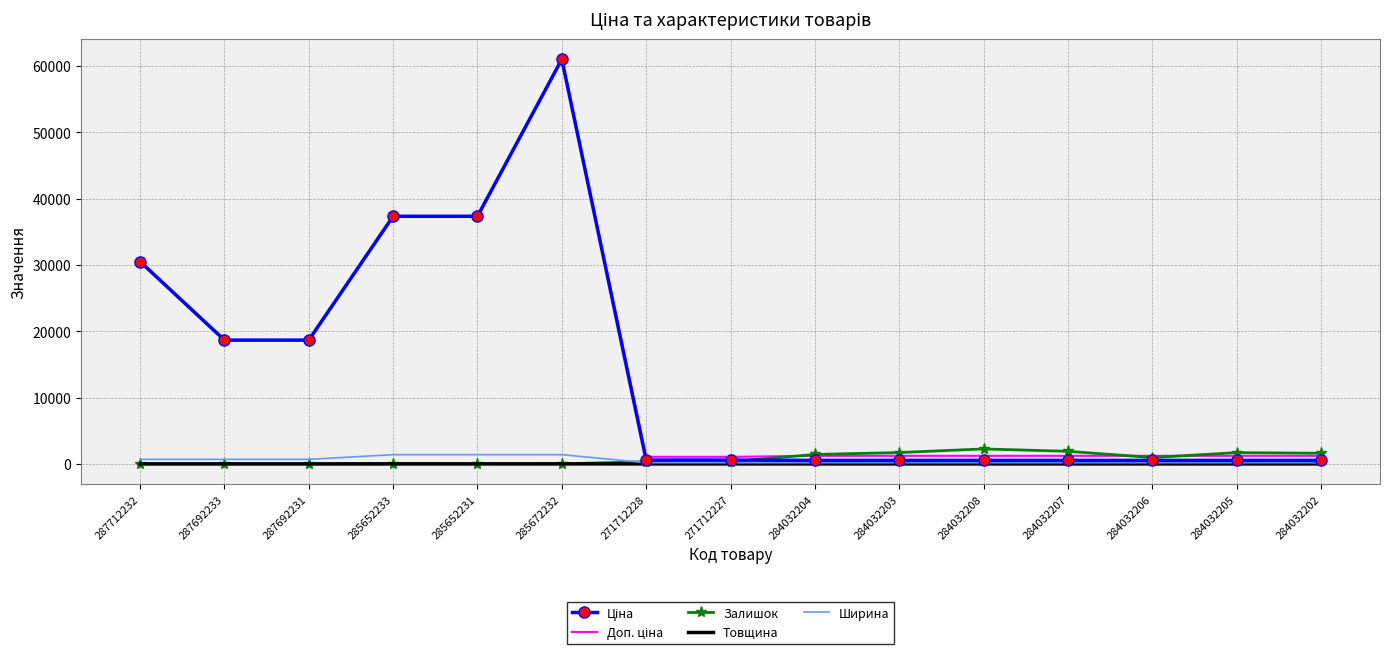

At which category does the chart reach its peak across all series?

285672232